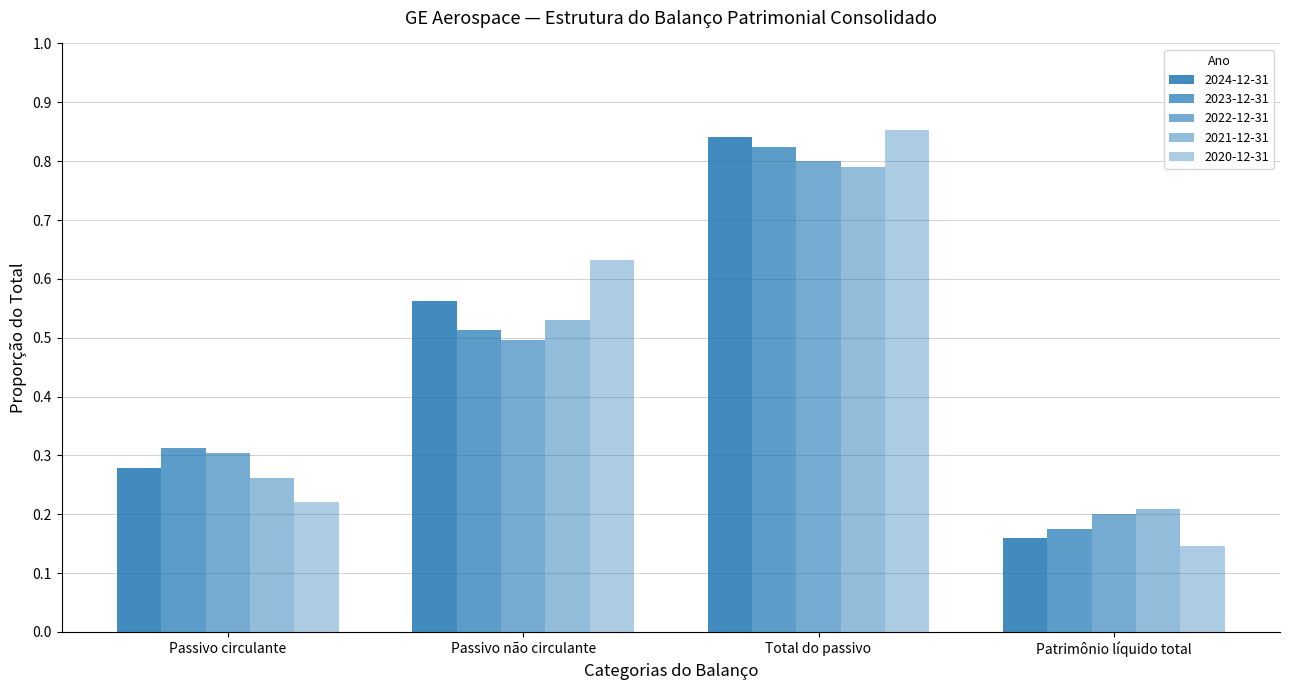

Does the chart contain any negative values?

No